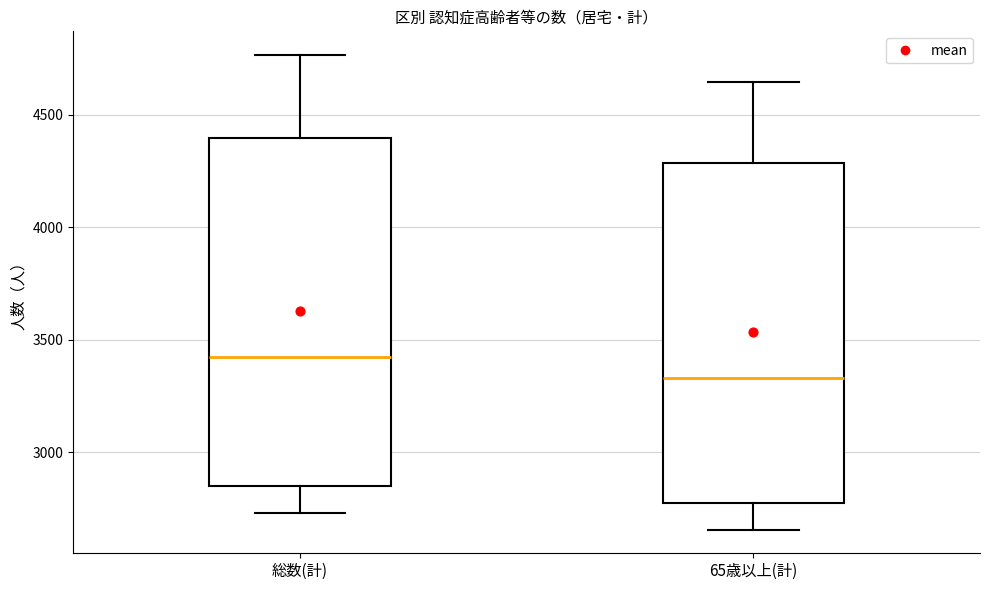

Which box has the lowest median line?

65歳以上(計)